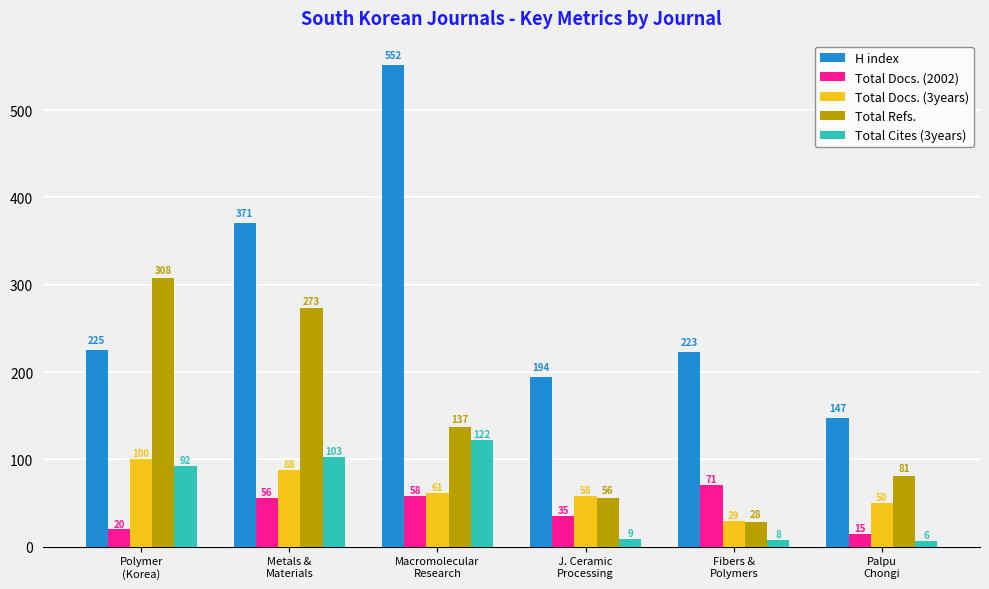

Which series has the largest total across all categories?

H index